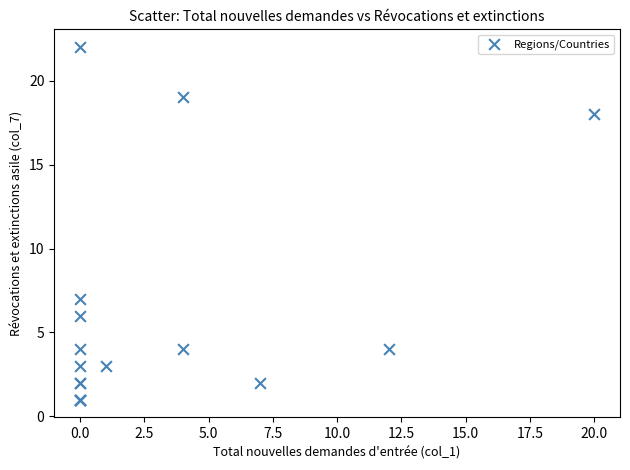

What Y value in the scatter plot is closest to 11?

7